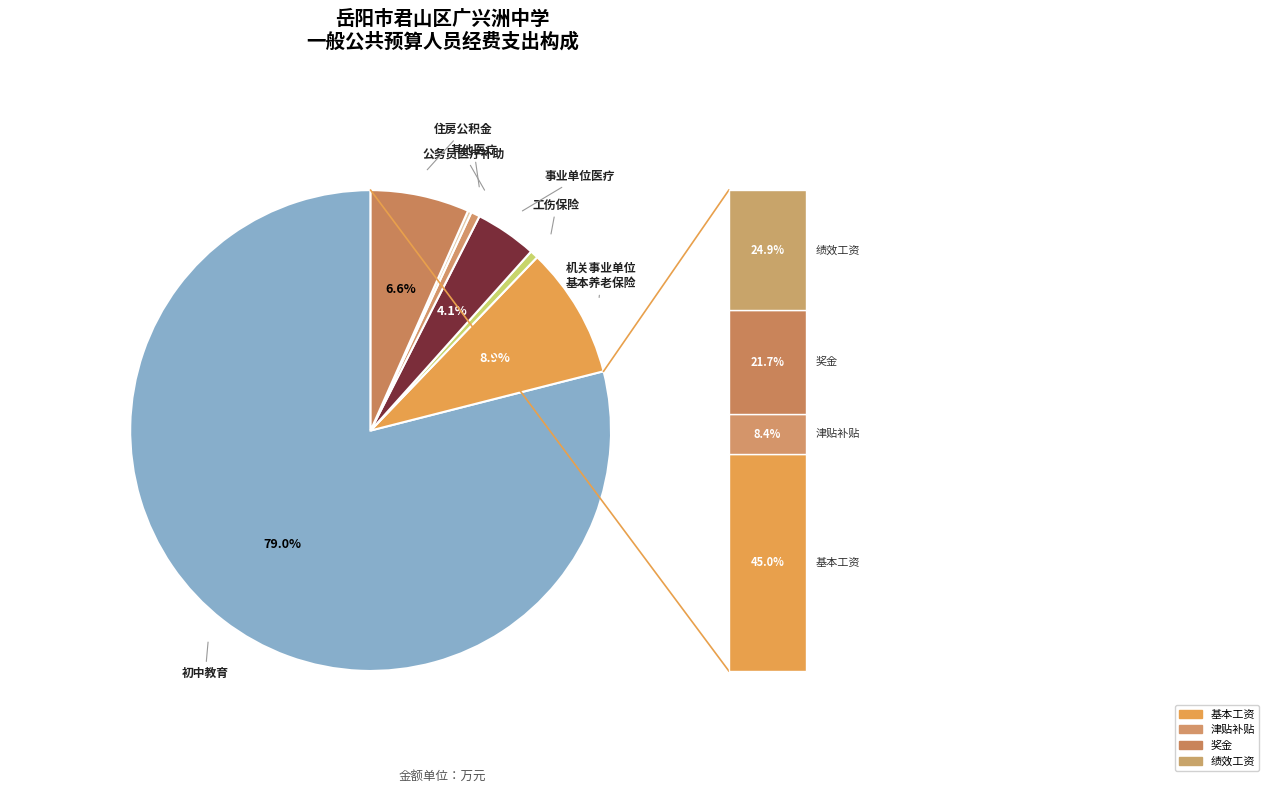

How many slices are in this pie chart?

7